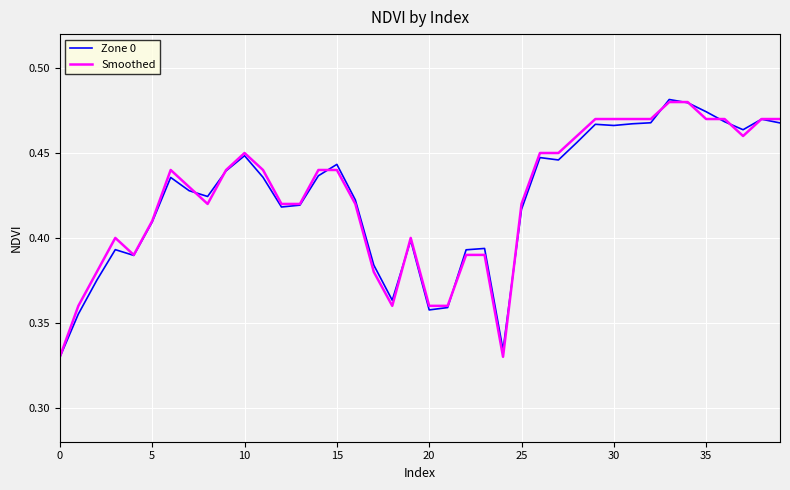

The value of Zone 0 at 25 is 0.6. True or false?

False